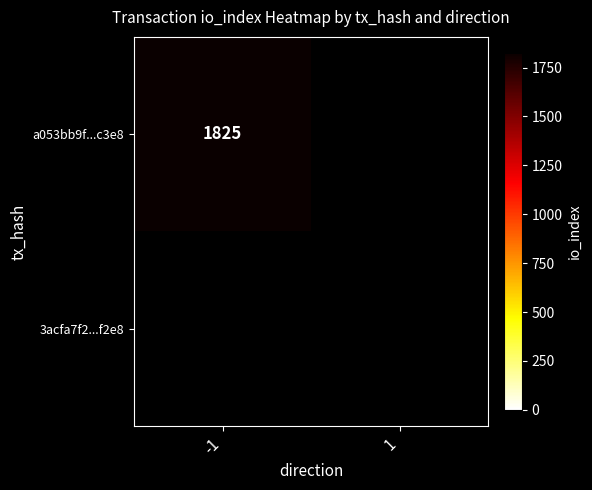

Reading left to right, list all the values displayed in this chart.

a053bb9f0d90692f8d45d52959690c49fcac3e8: 1825	0
3acfa7f29b6f0158f879e9bd2dfed3d2eab24f2: 0	0